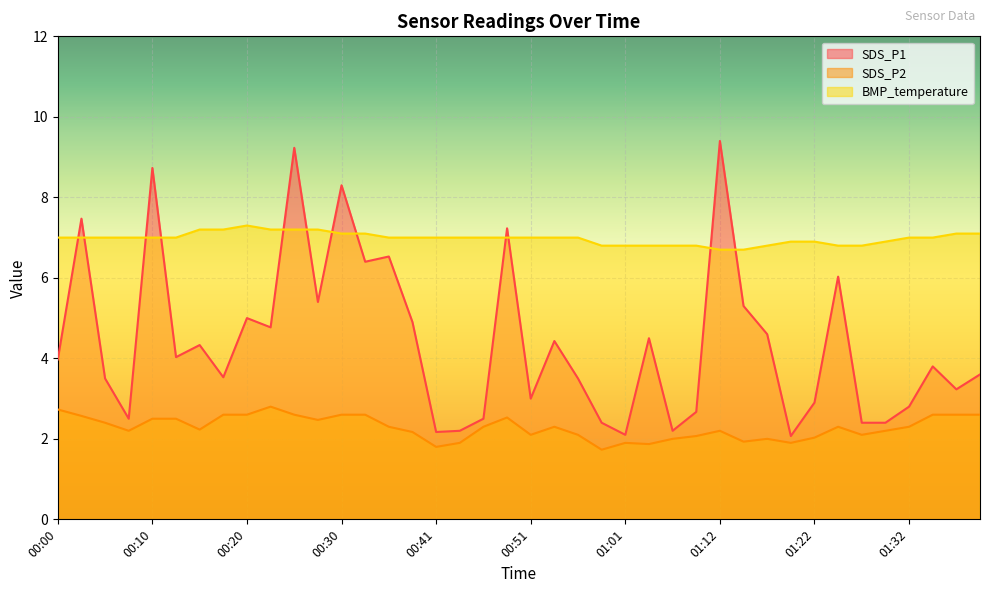

At how many categories does at least one series exceed 5?

40